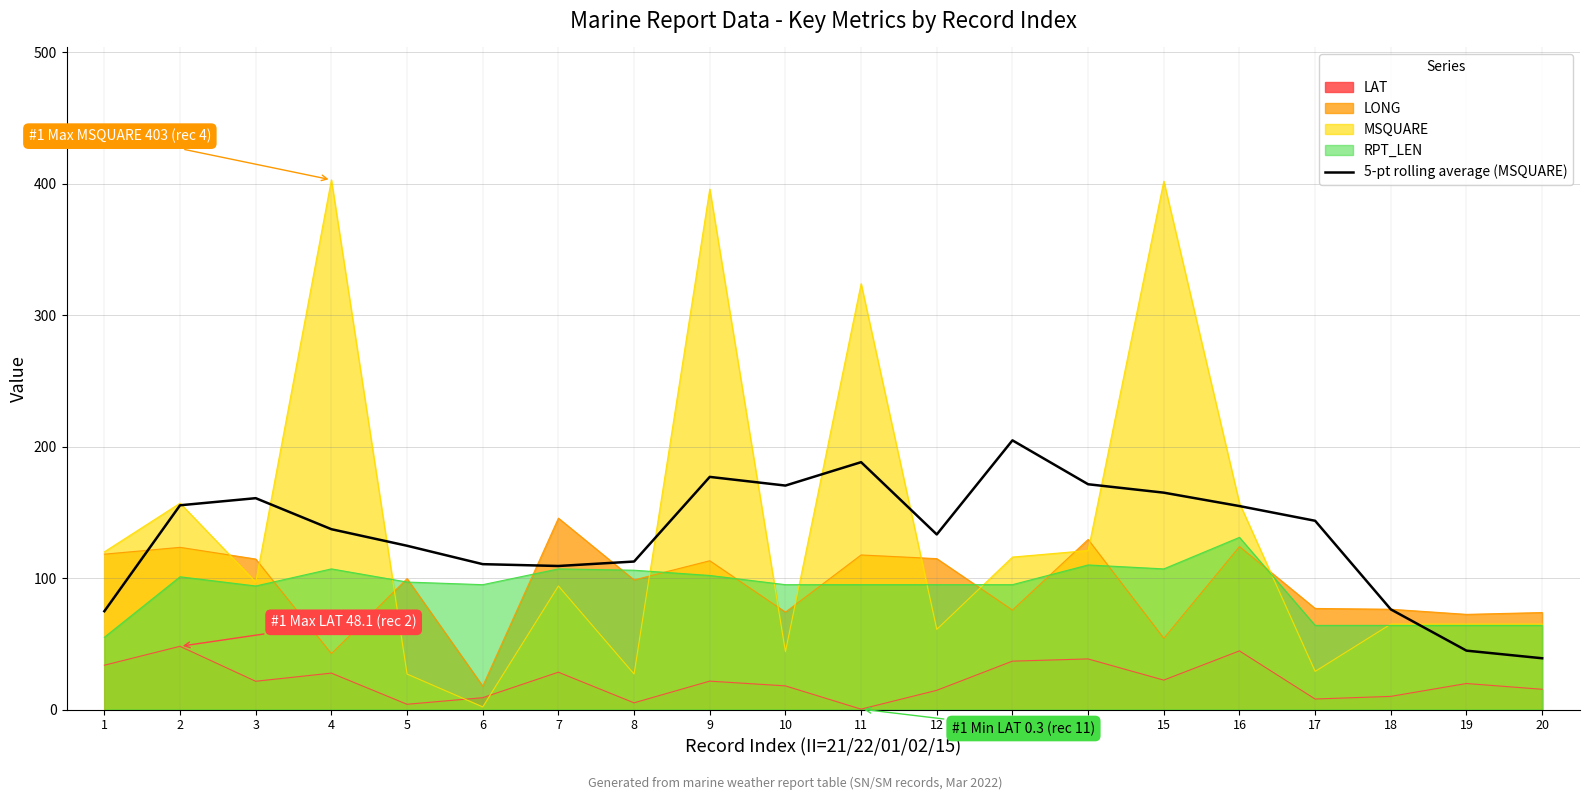

Where is the first local minimum?

7